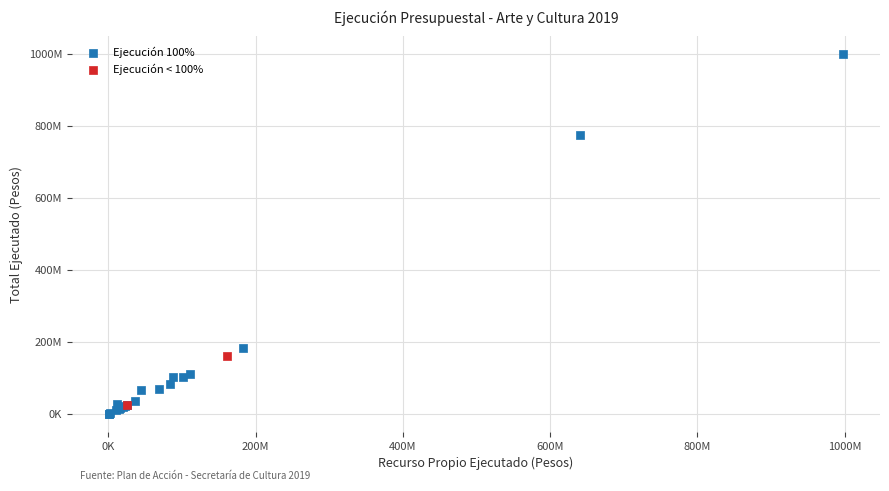

Which series reaches the minimum Y coordinate?

Ejecución 100%